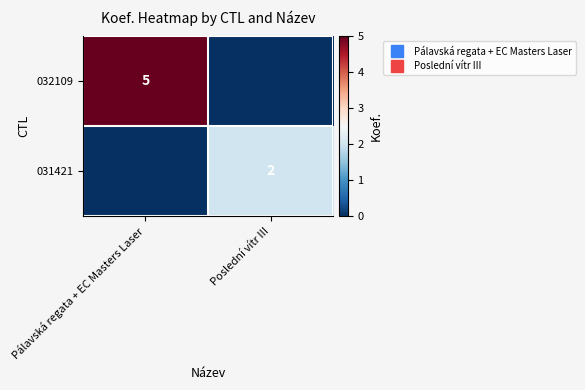

What is the difference between the 032109 values at Poslední vítr III and Pálavská regata + EC Masters Laser?

5